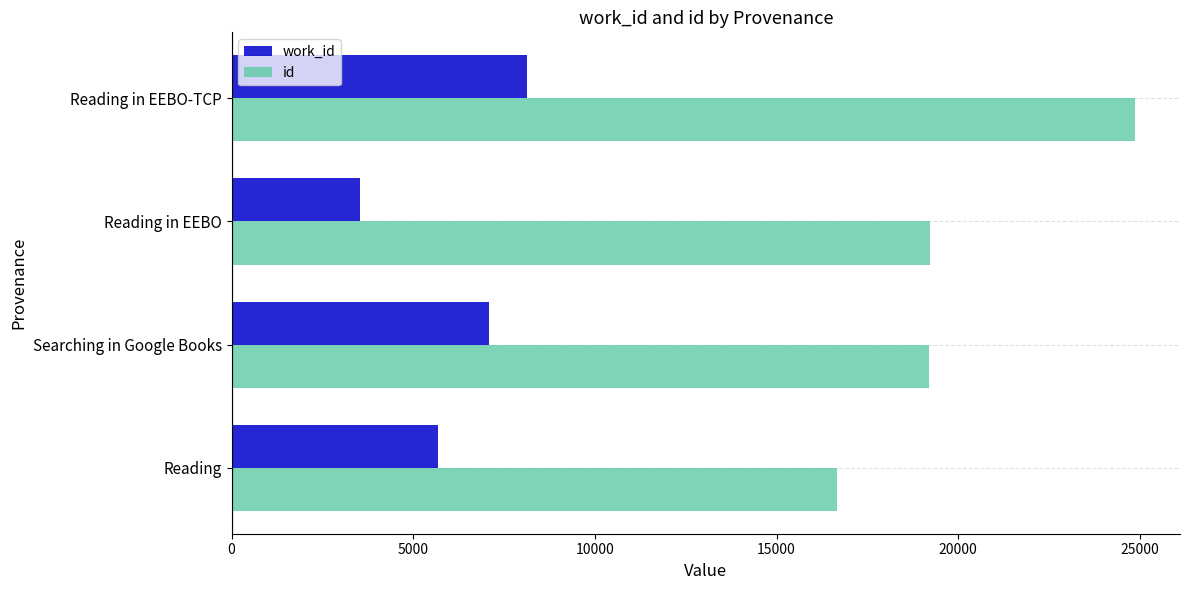

The value of work_id at Reading is 5670.9. True or false?

True